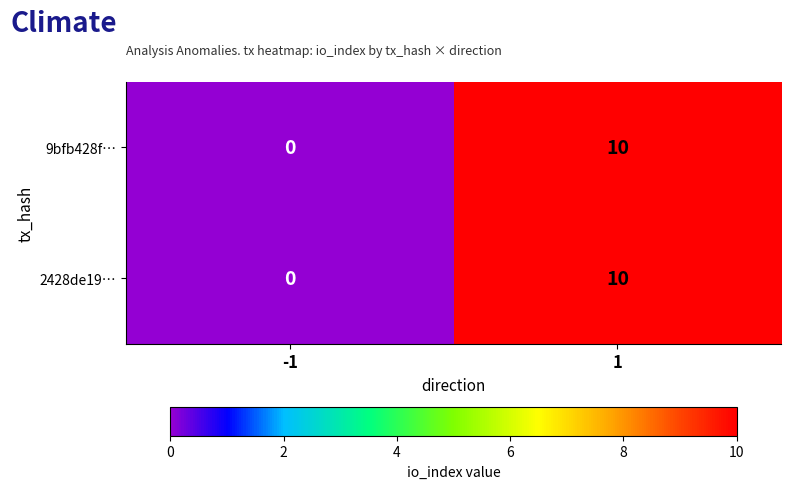

What is the difference between the maximum and minimum values in the 2428de19… series?

10